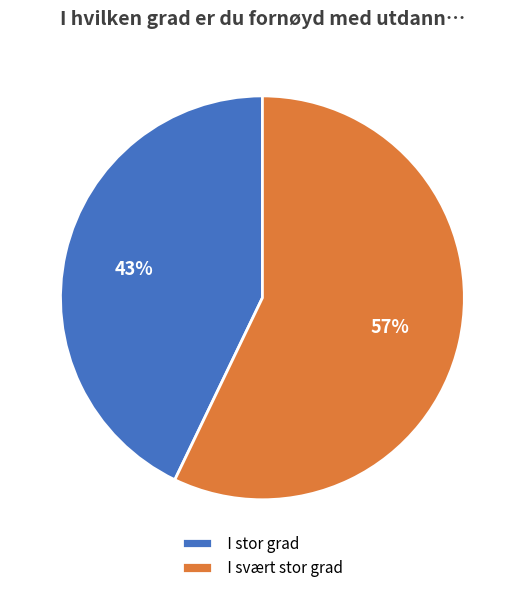

What is the smallest slice in the pie chart?

I stor grad